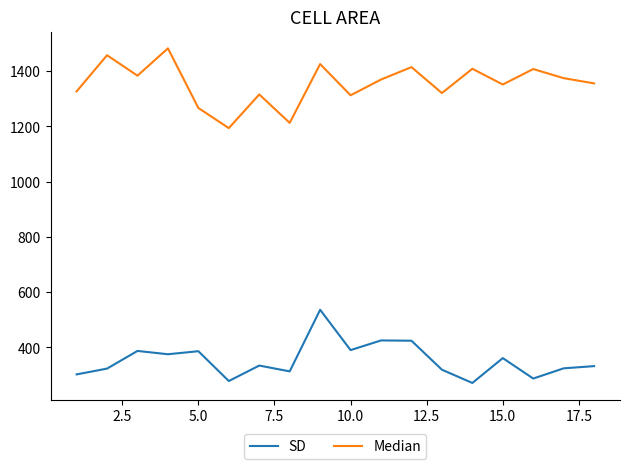

True or false: Median and SD intersect in this chart.

False